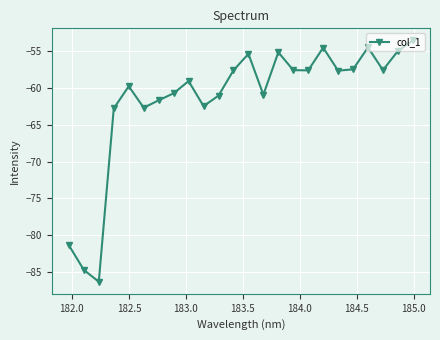

What is the value of the 13th point from the left?

-55.4